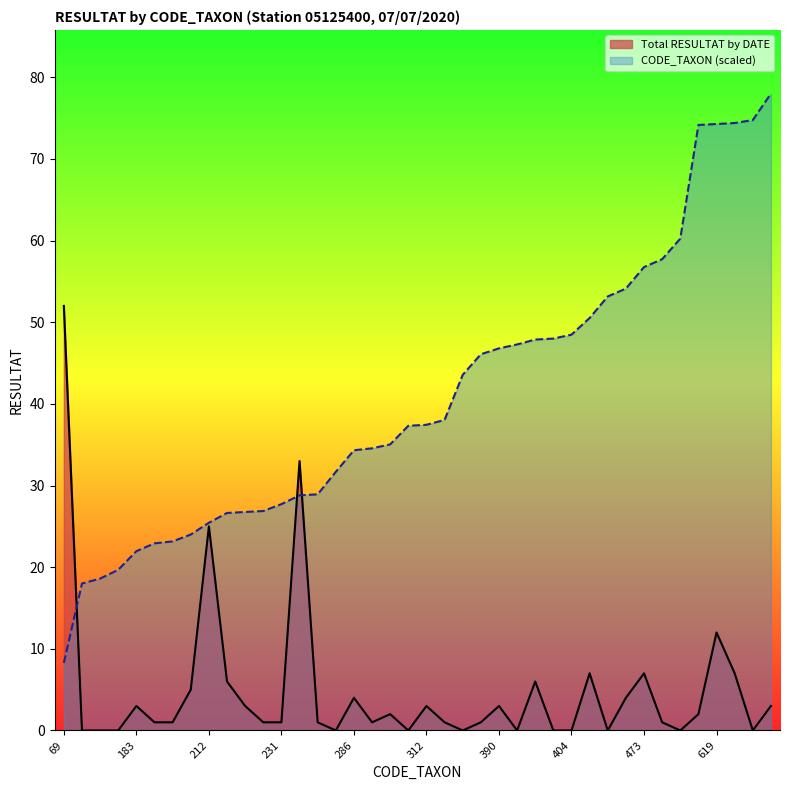

True or false: CODE_TAXON (scaled) has a value of 48.3 at 240.

False